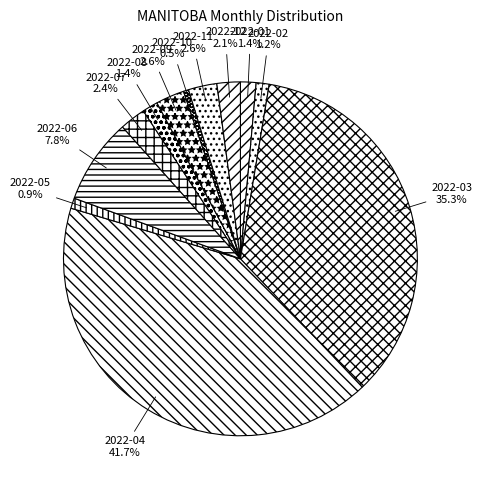

Which category has the biggest portion of the pie?

2022-04